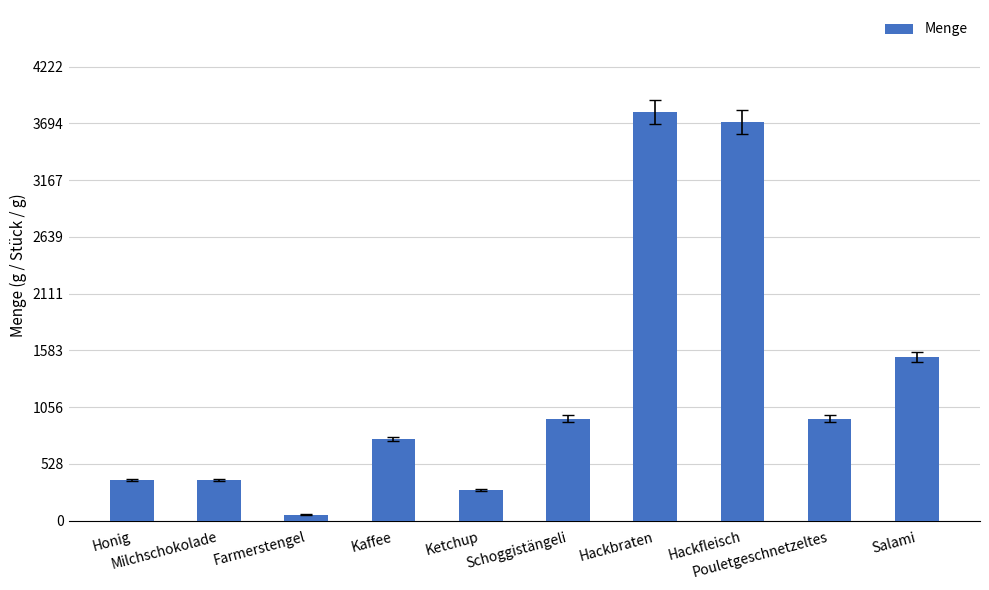

What is the difference between the second highest and second lowest values?

3425